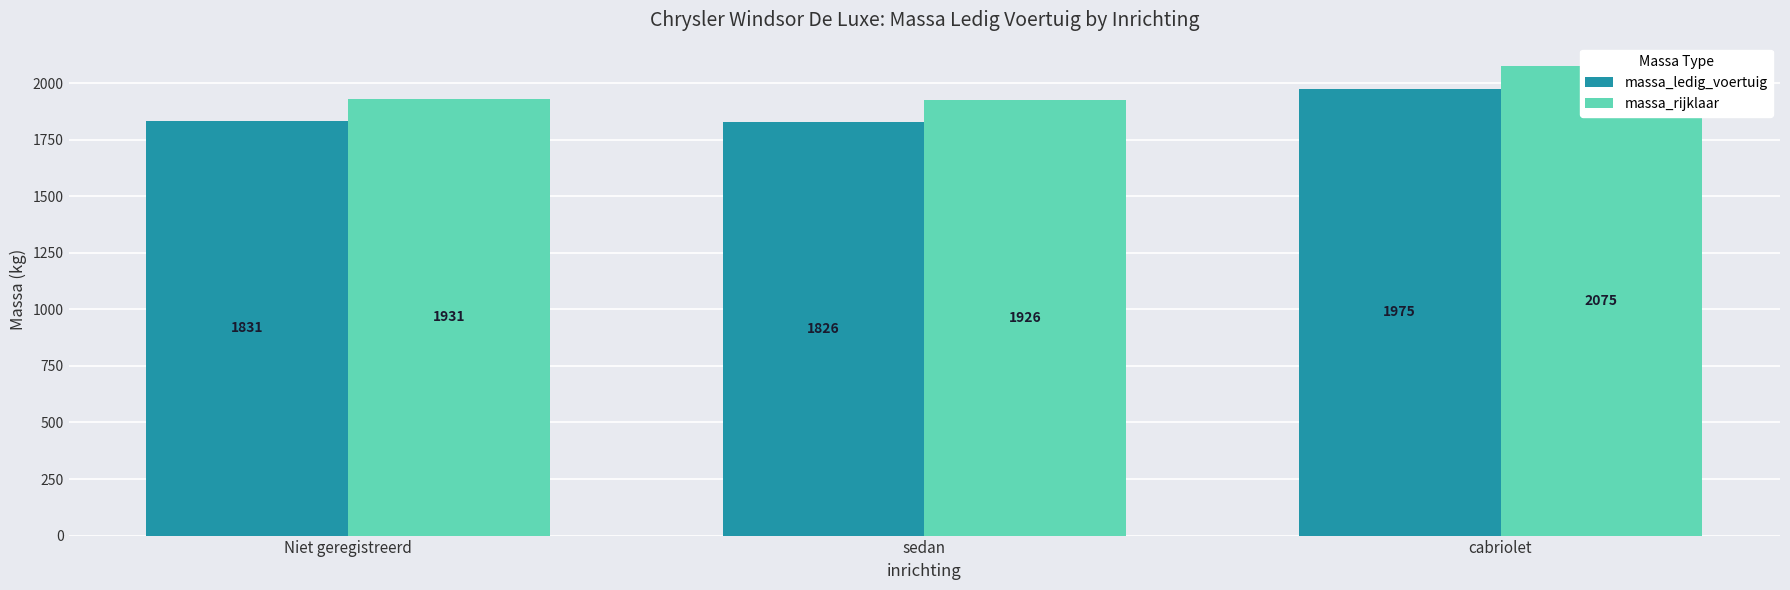

What is the value of the massa_rijklaar bar at the 2nd from the left?

1926.2